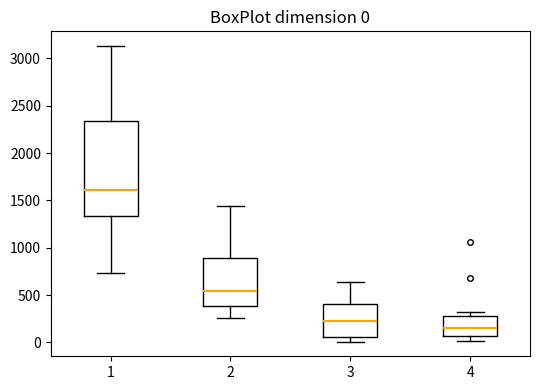

Which box has the lowest median line?

4